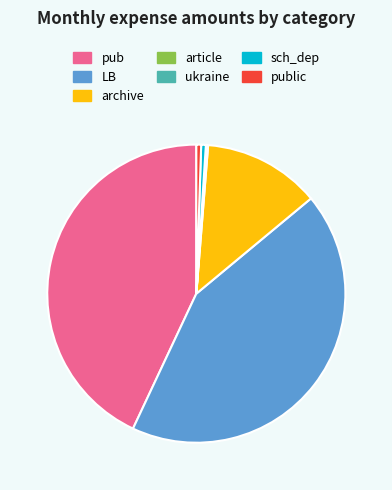

Is there a majority slice in this chart?

No